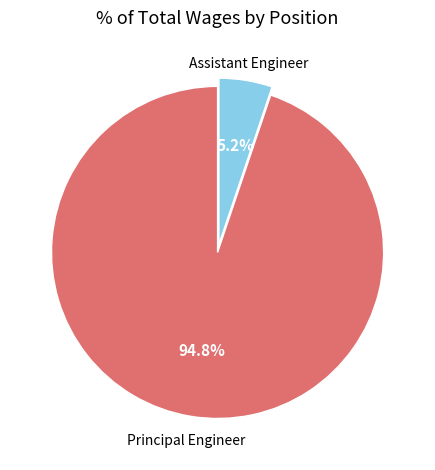

Is there a majority slice in this chart?

Yes